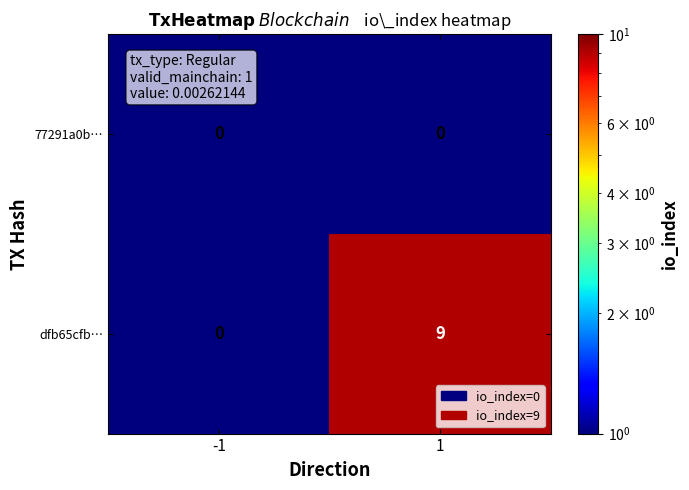

Rank the series by their average value, from highest to lowest.

dfb65cfb…, 77291a0b…